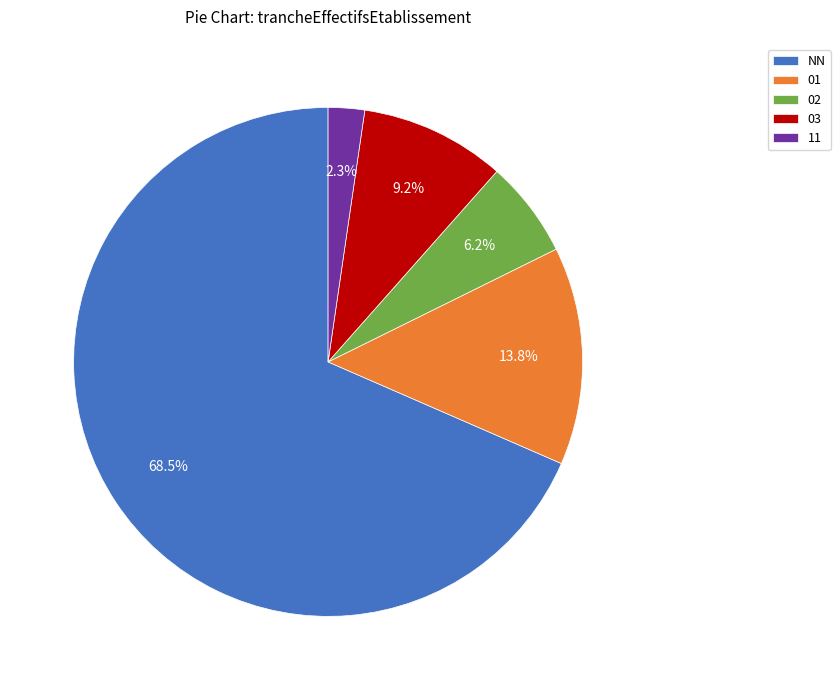

Which slice represents more than half of the pie?

NN